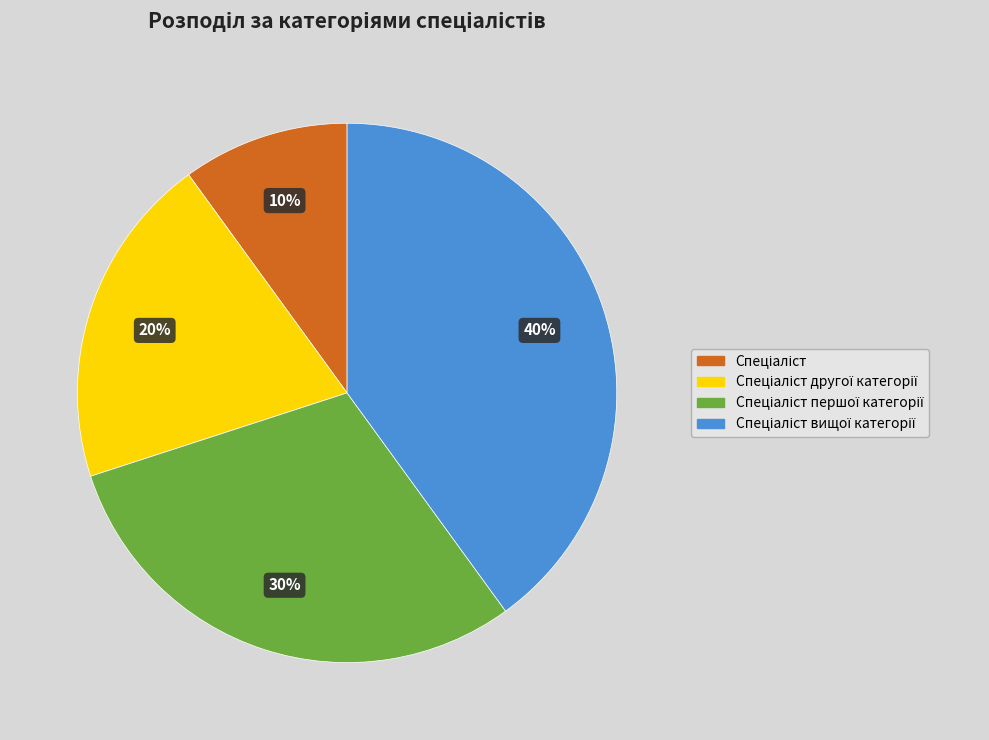

To the nearest percent, what is the average slice percentage?

25%